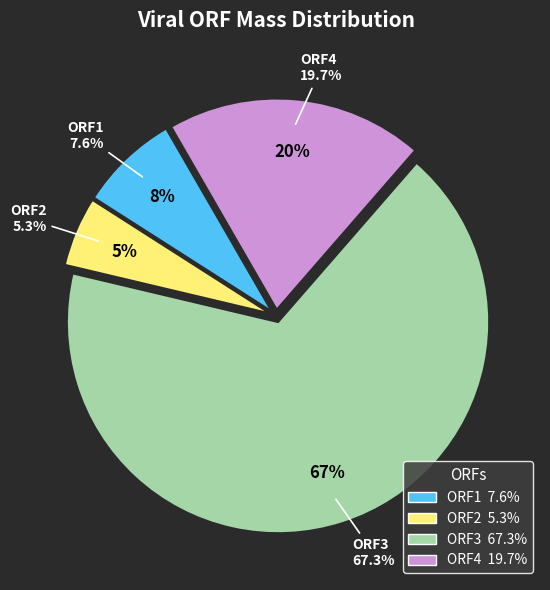

True or false: ORF4 accounts for 20% of the total.

True